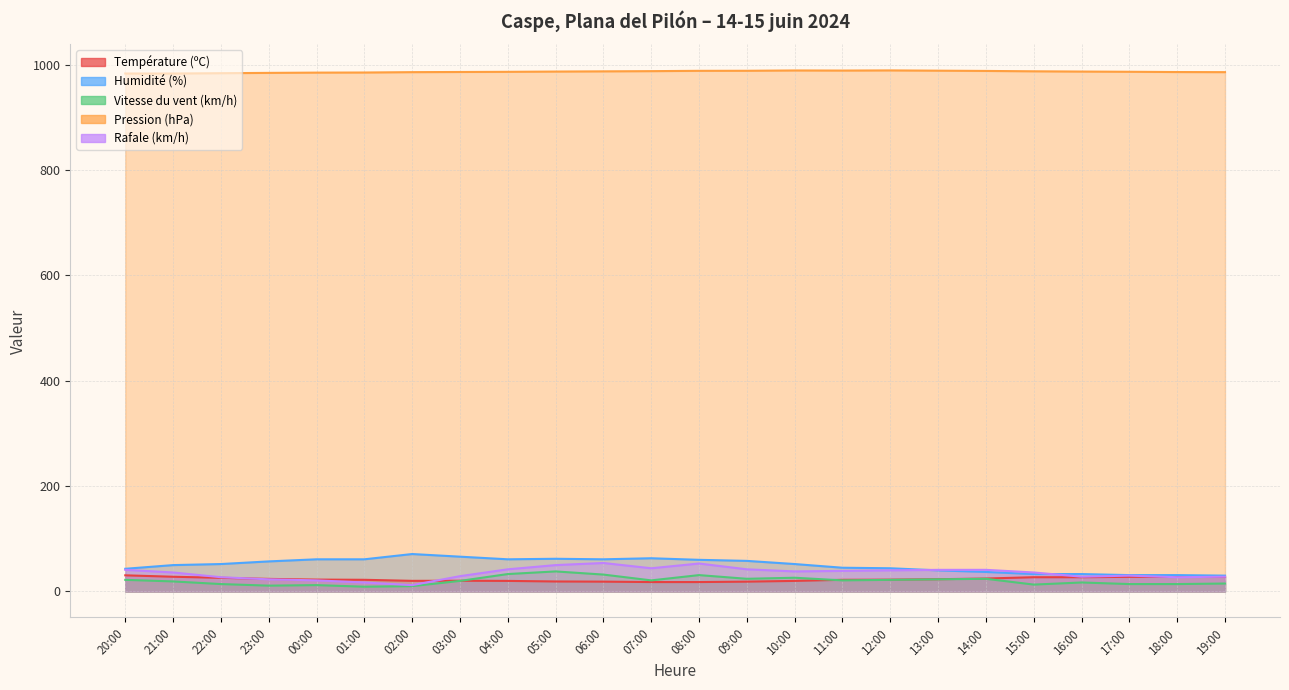

Does the chart have visible grid lines?

Yes